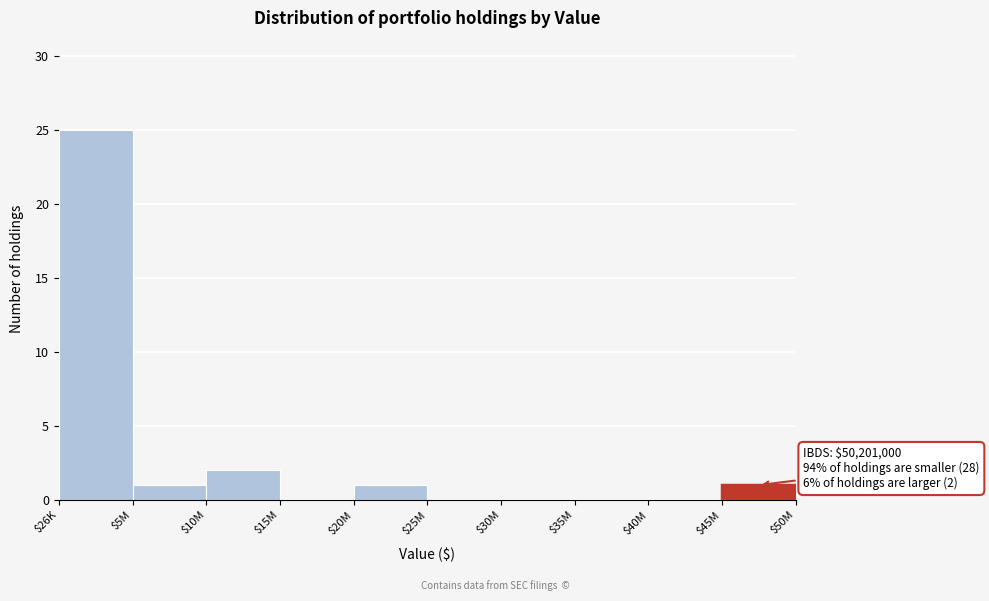

Which category has the highest value across all series?

$26K